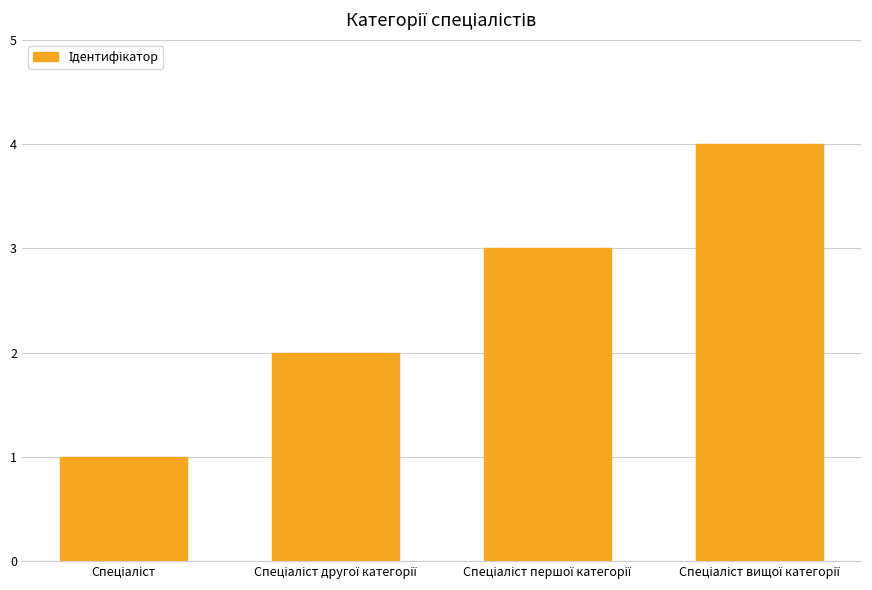

What is the sum of all values?

10